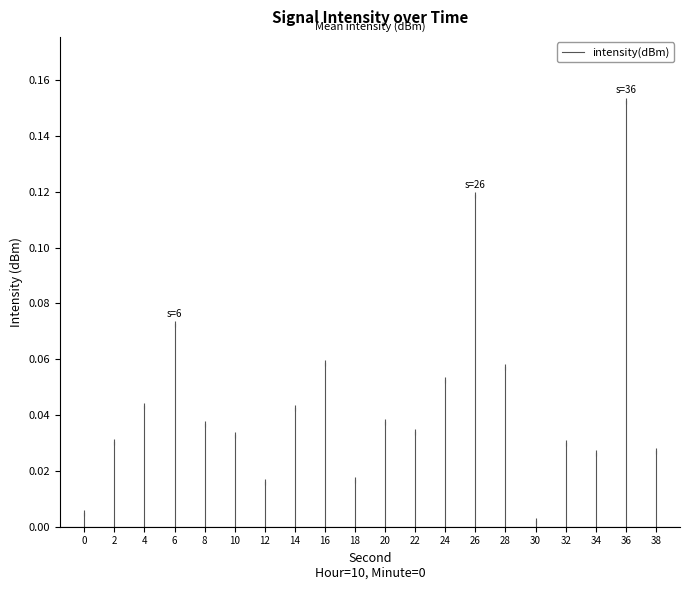

The value at 0 is 0.0. True or false?

True